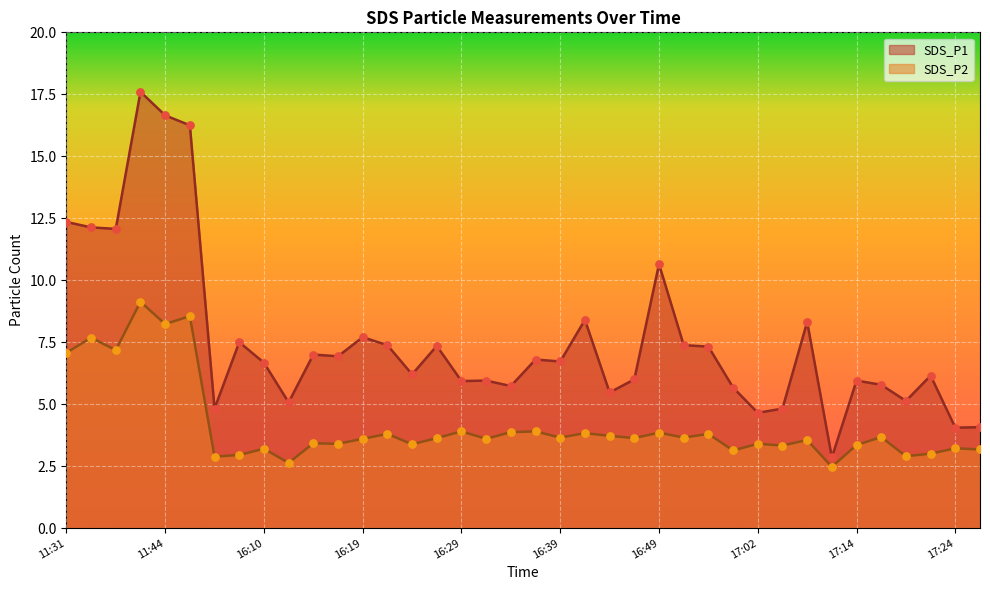

Is the value of SDS_P1 at 16:10 greater than the value of SDS_P2 at 16:14?

Yes